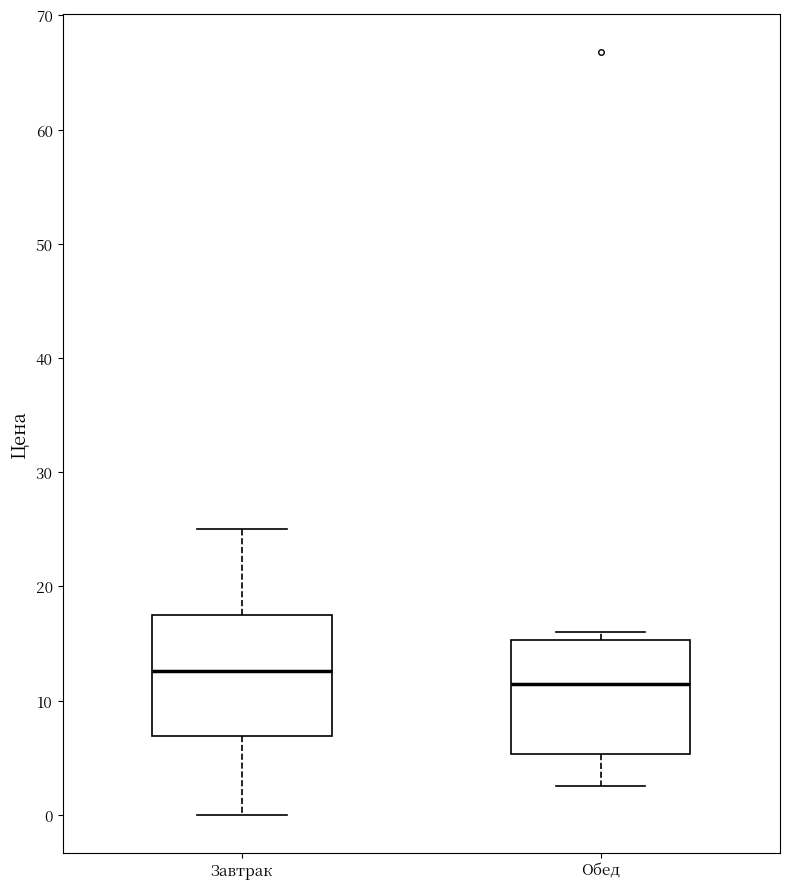

Which box's median line is the highest?

Завтрак